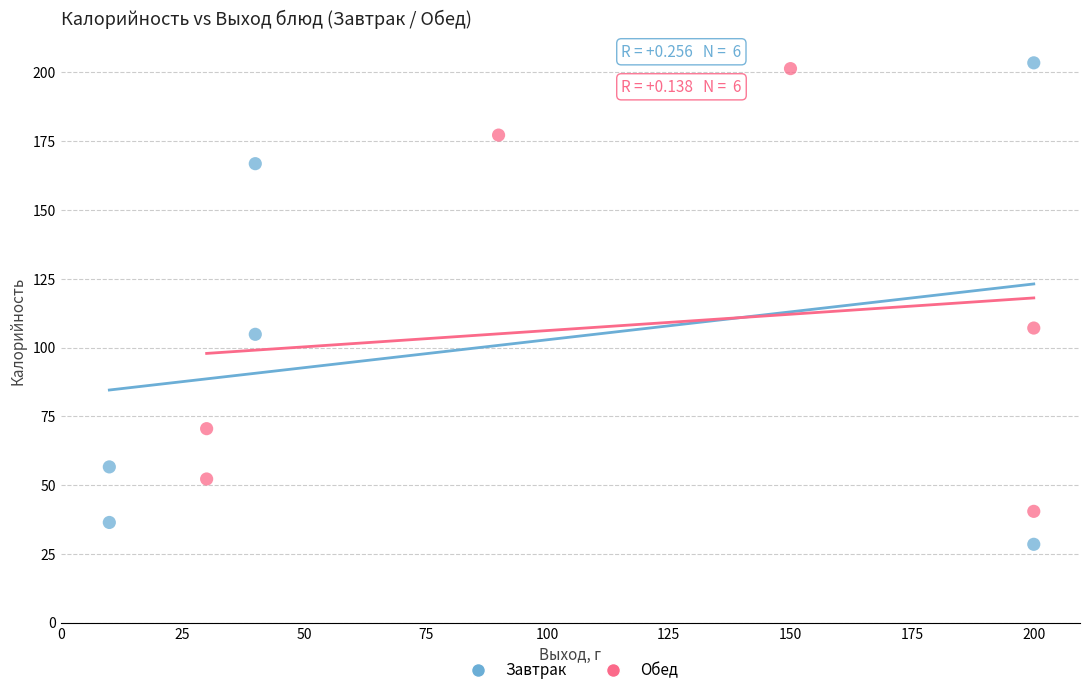

What are all the series names shown in the legend?

Завтрак, Обед